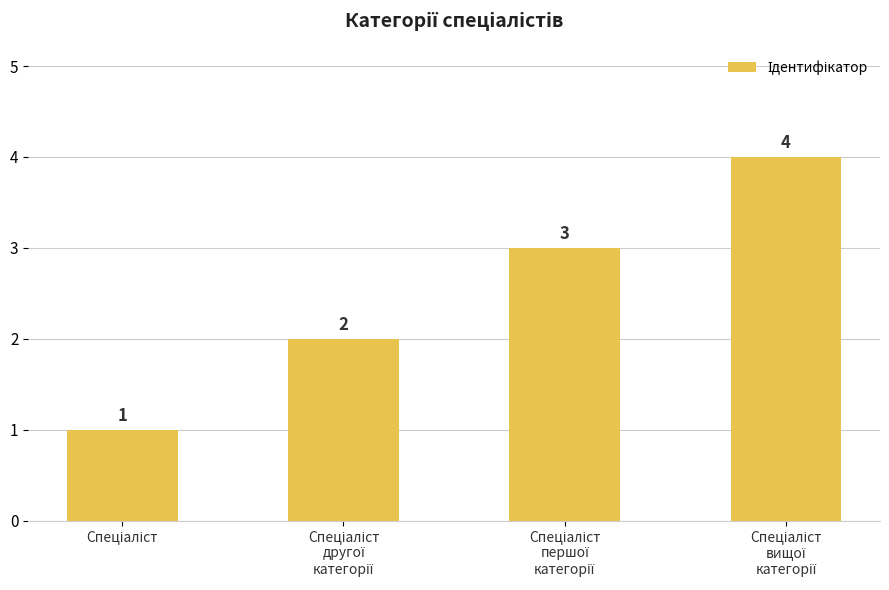

What is the maximum value shown in the chart?

4